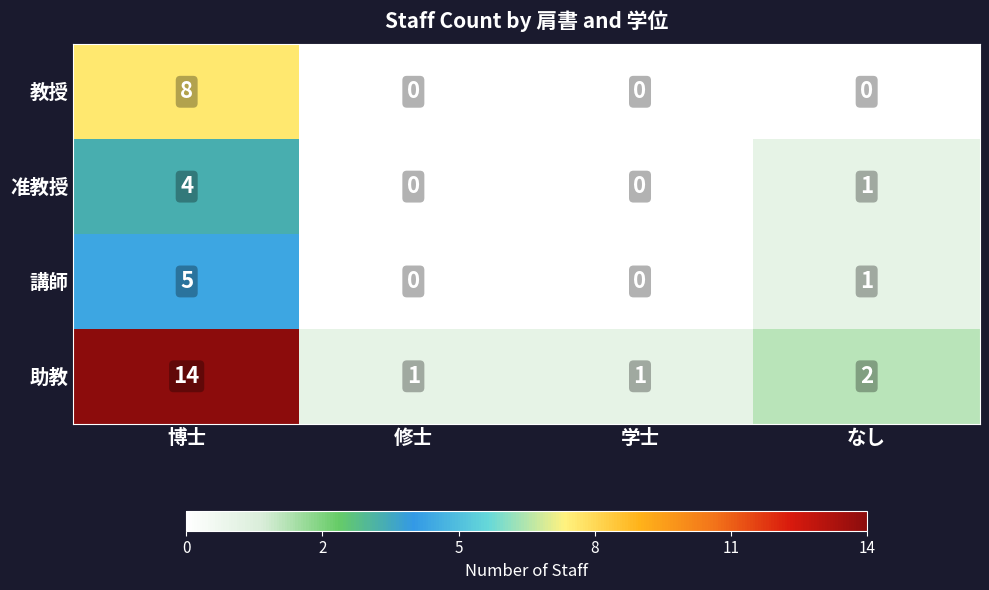

At which category is the sum across all series the highest?

博士